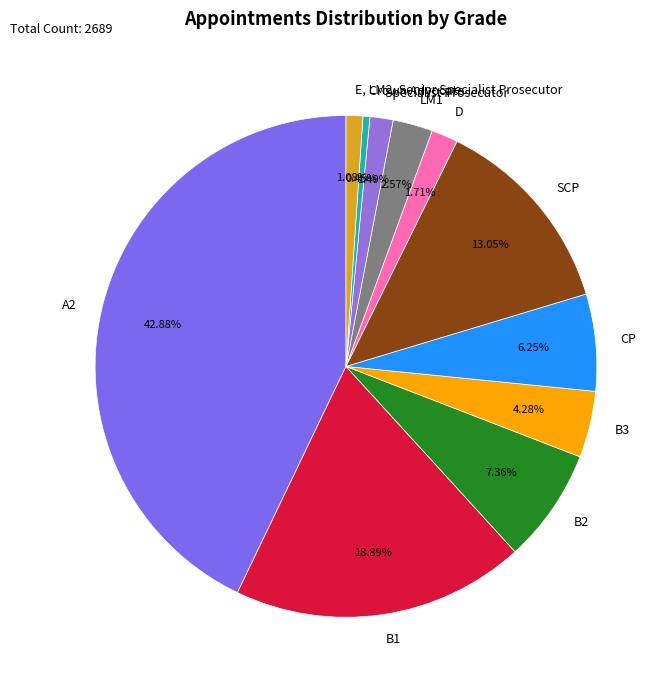

To the nearest percent, what is the combined percentage of D and CP?

8%